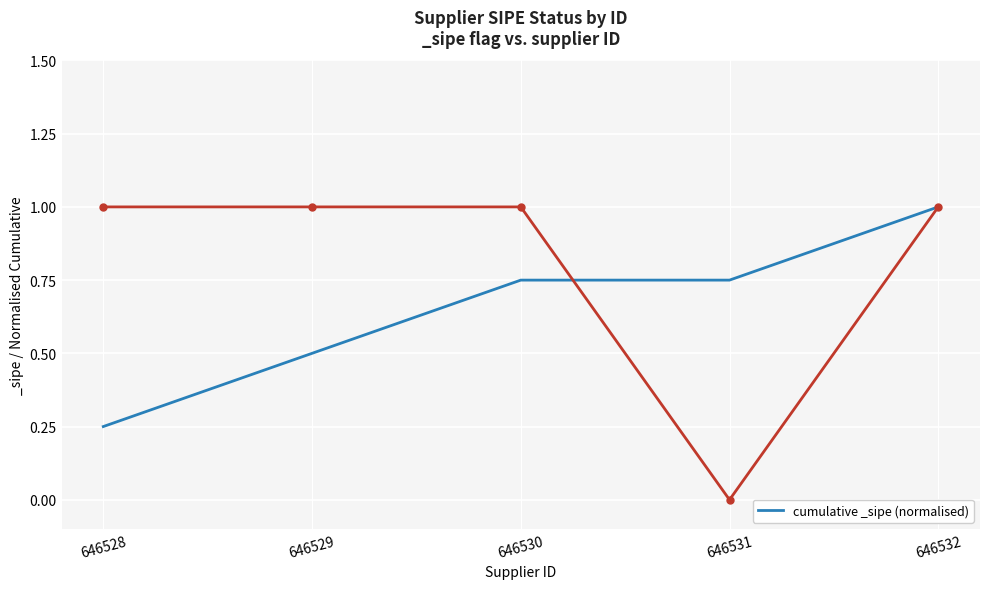

List the labels in order of value, largest first.

646532, 646530, 646531, 646529, 646528